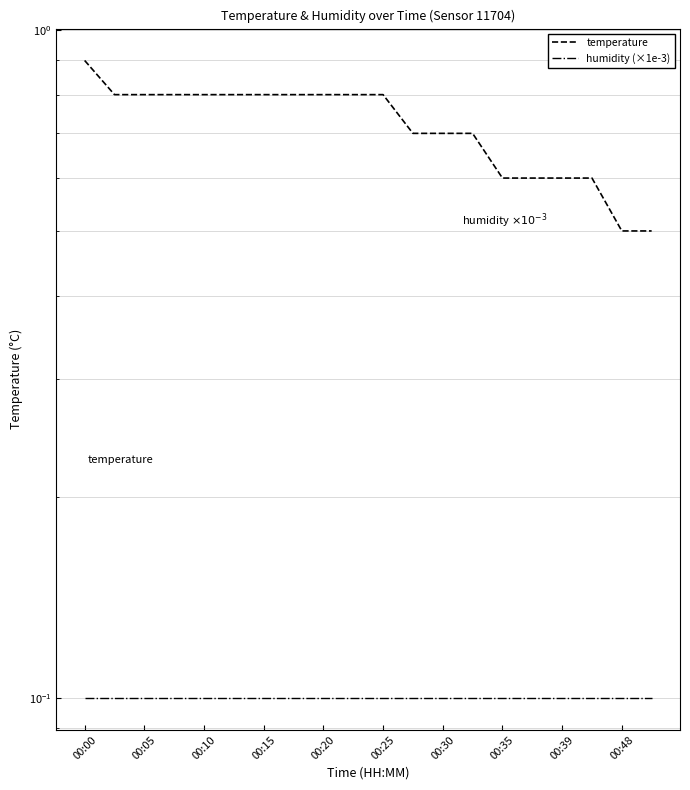

The value of temperature at 00:25 is 0.8. True or false?

True